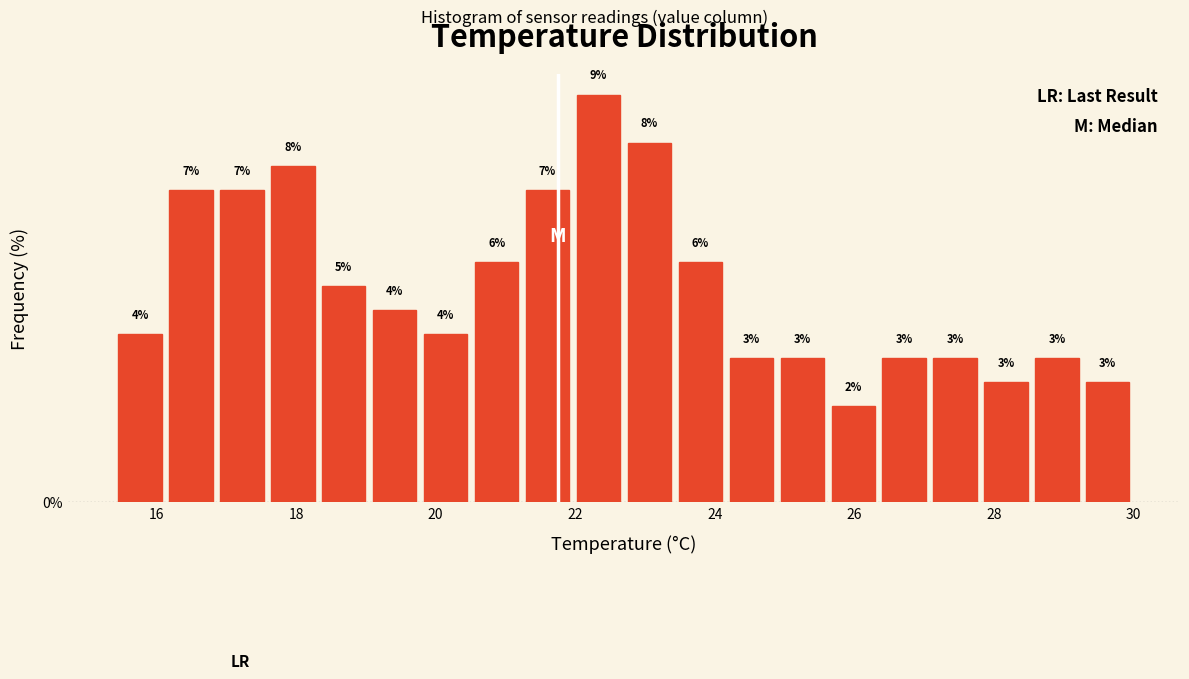

Read against the x-axis, roughly where is the centre of the tallest bar?

22.4